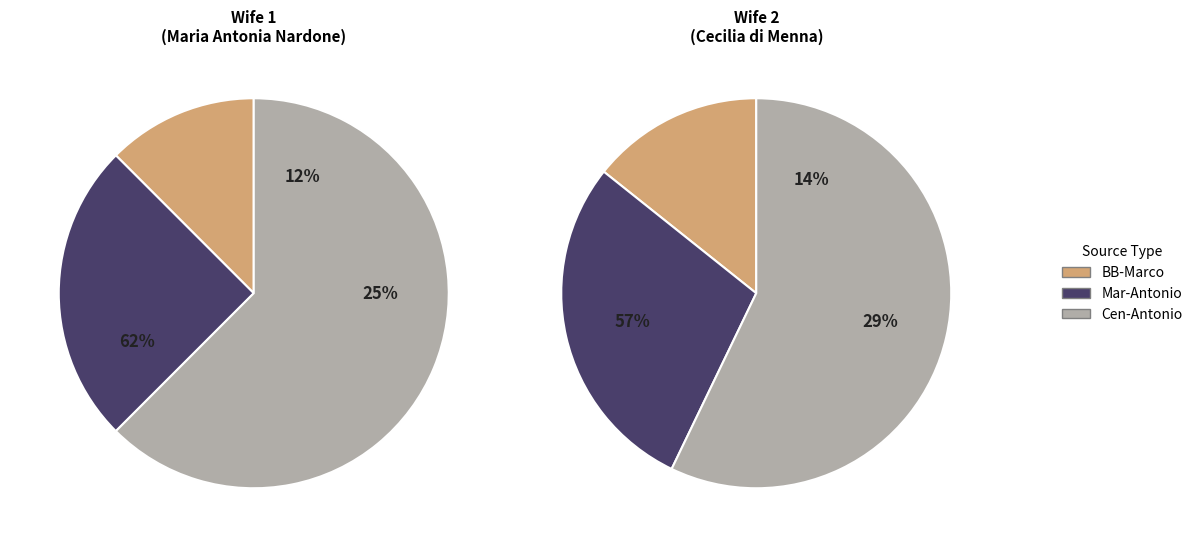

Rank the categories by value from lowest to highest.

BB-Marco, Mar-Antonio, Cen-Antonio